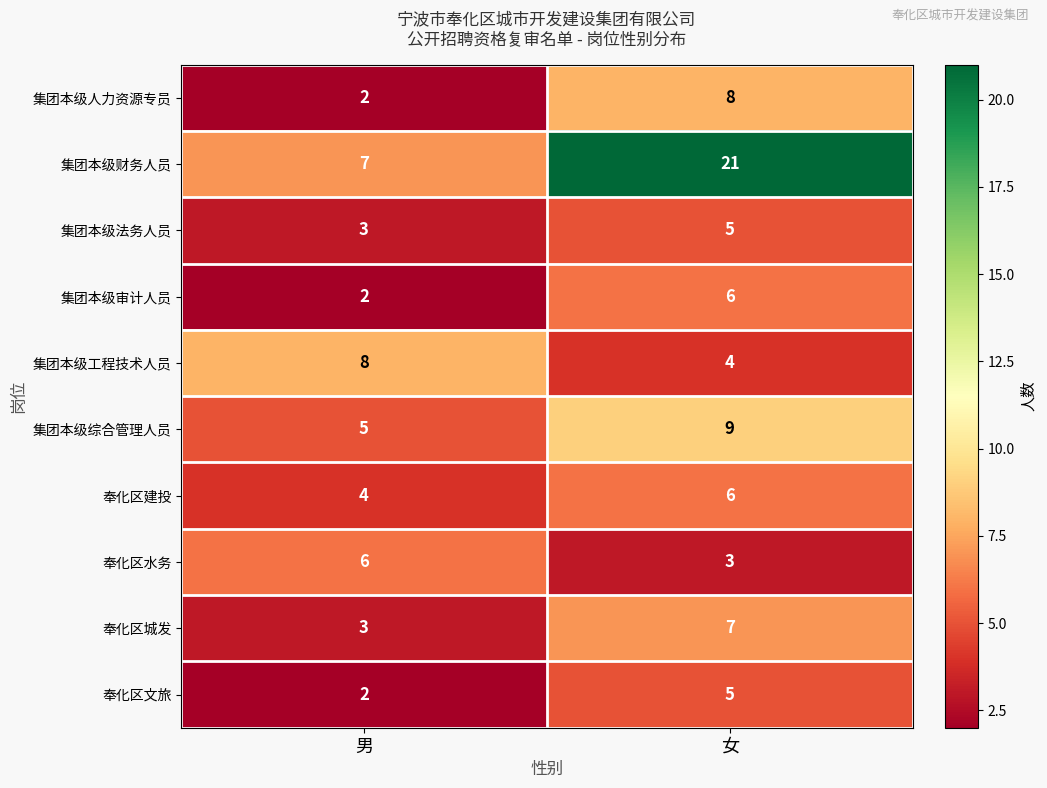

What is the average value of the 集团本级工程技术人员 series?

6